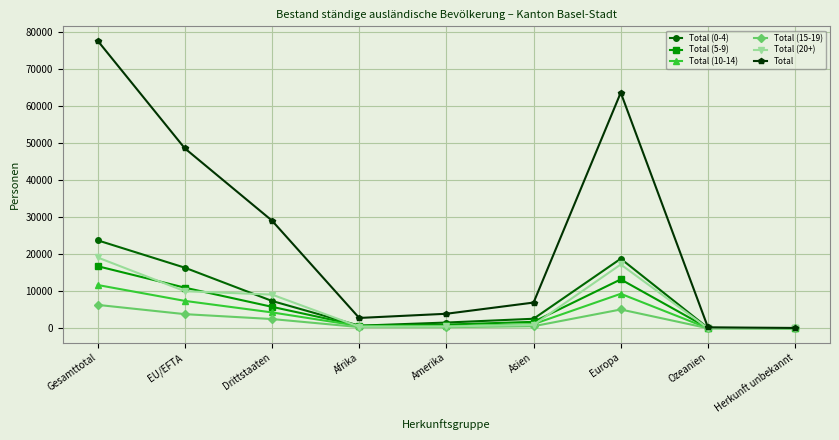

Which series has the widest spread of values?

Total